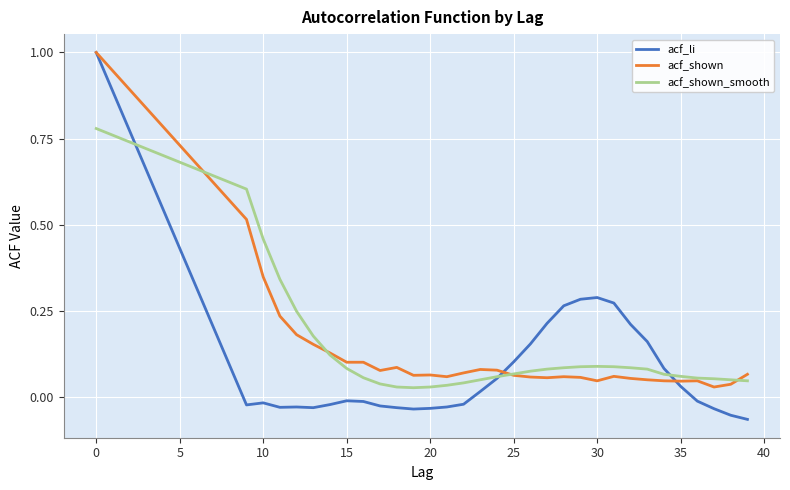

What is the maximum value shown in the chart?

1.0